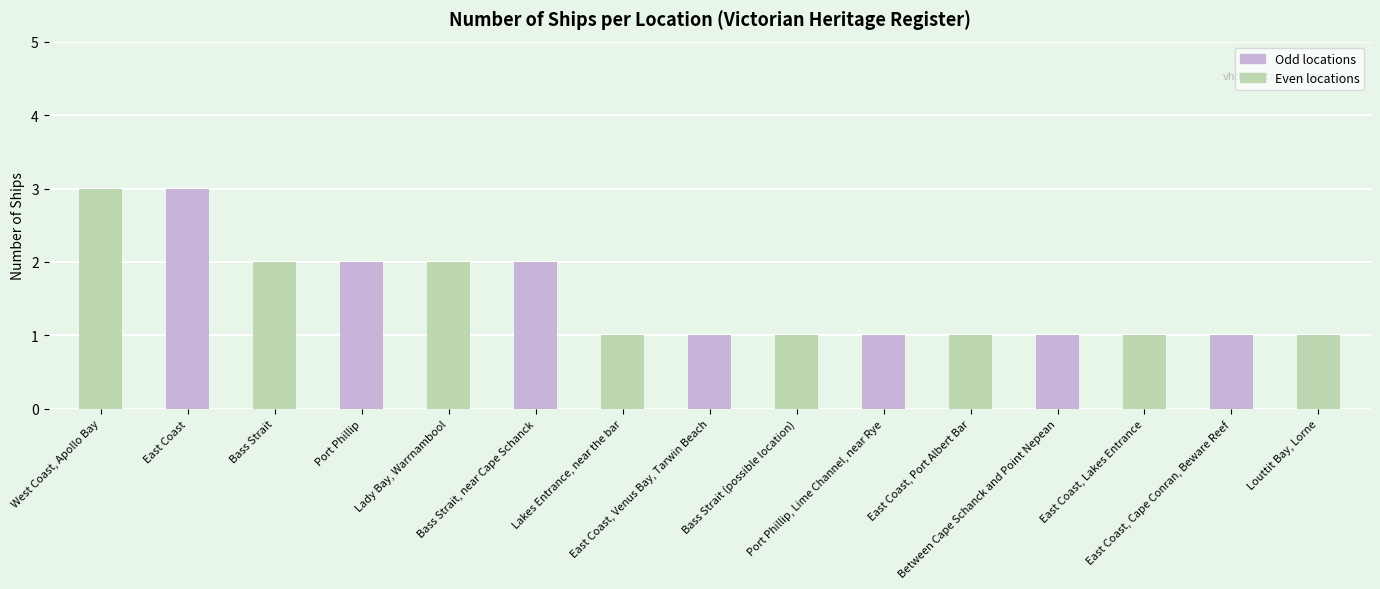

How many series are shown in this chart?

1